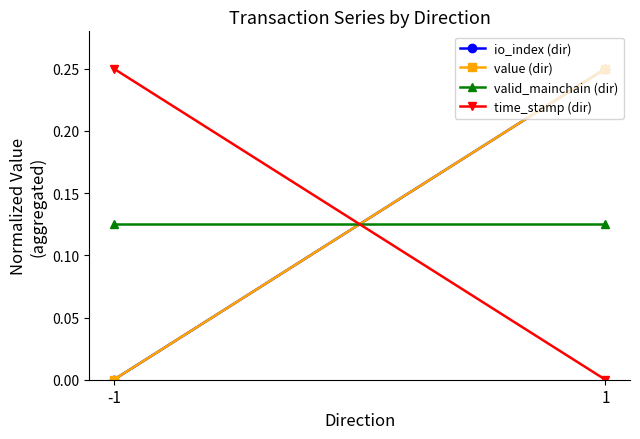

Is this an area chart (filled region under the line)?

No